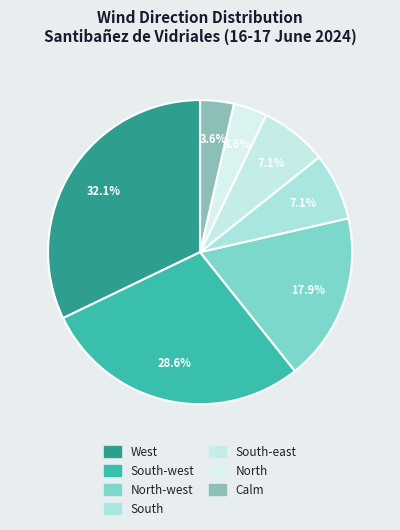

To the nearest percent, what is the average slice percentage?

14%